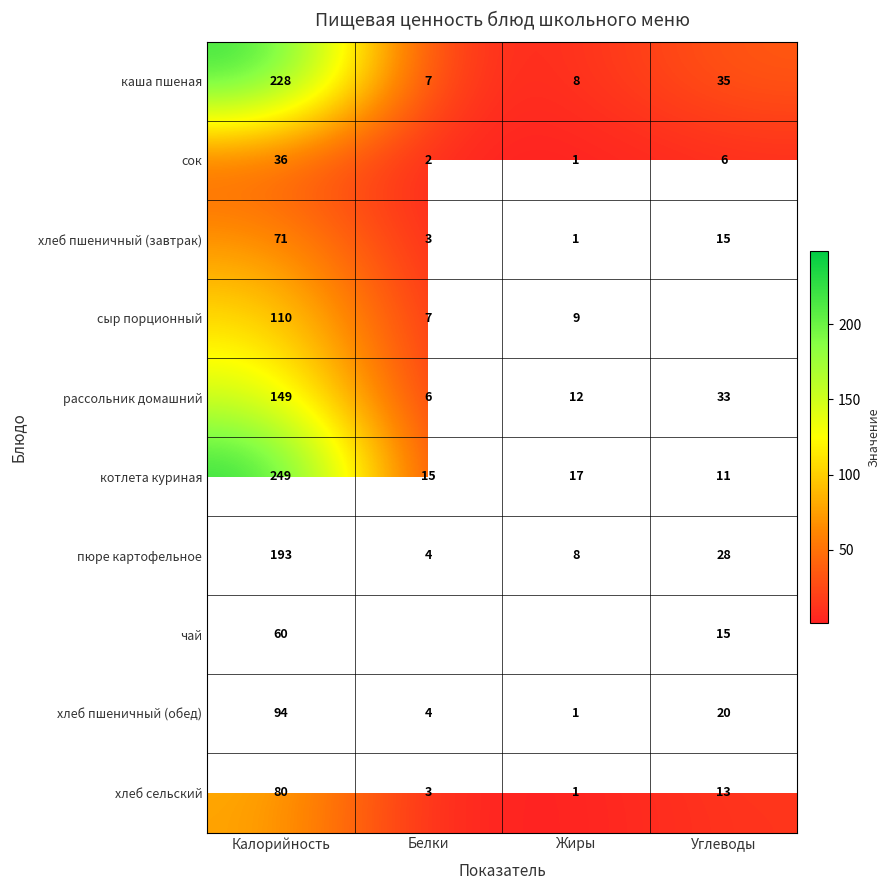

What is the sum of the хлеб пшеничный (завтрак) values at Белки and Жиры?

4